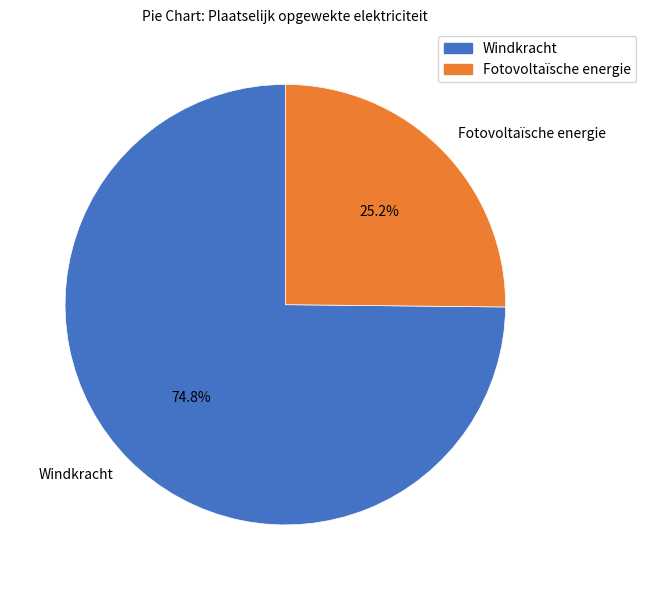

What percentage is NOT represented by Fotovoltaïsche energie?

74.8%